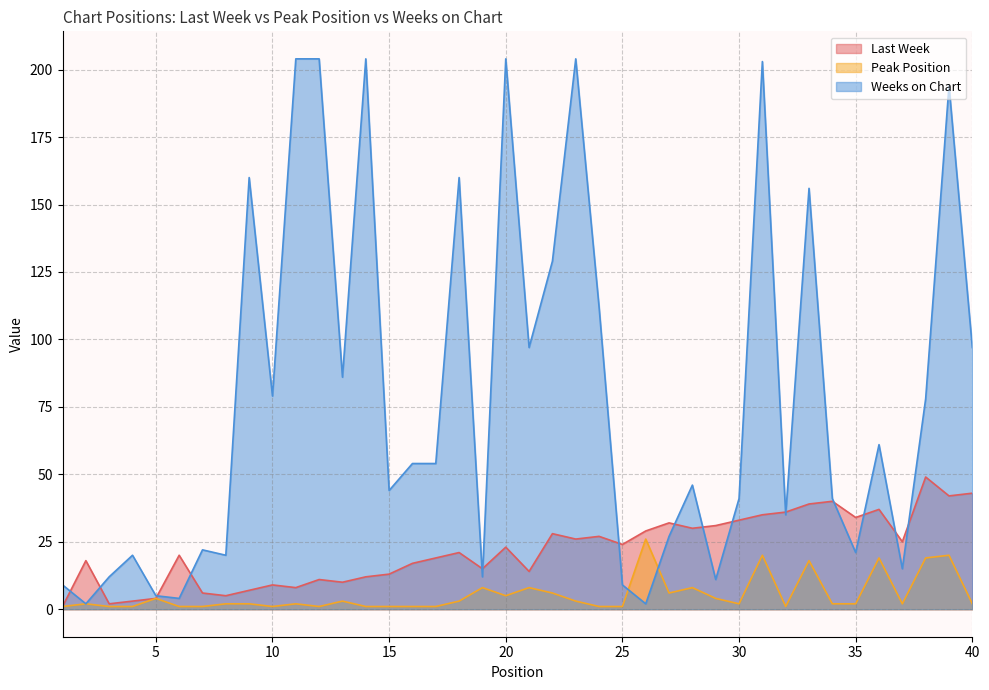

The Peak Position series shows 5 at 18. True or false?

False